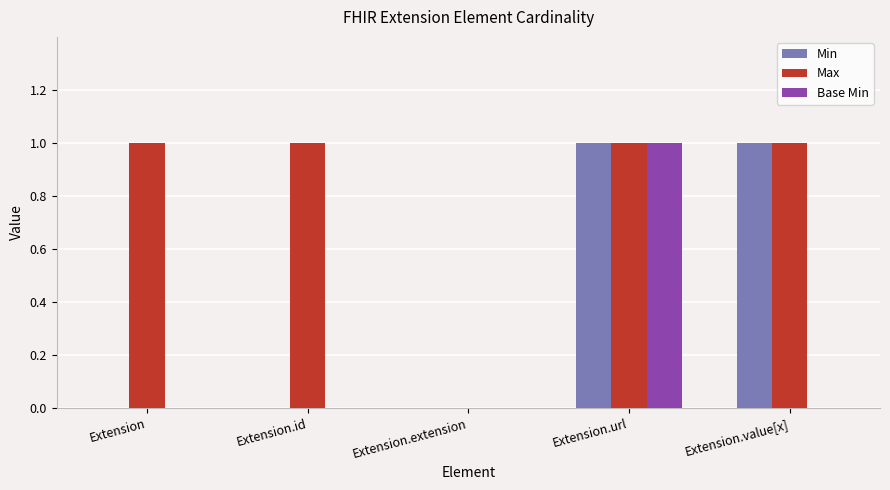

Count the number of categories in the chart.

5